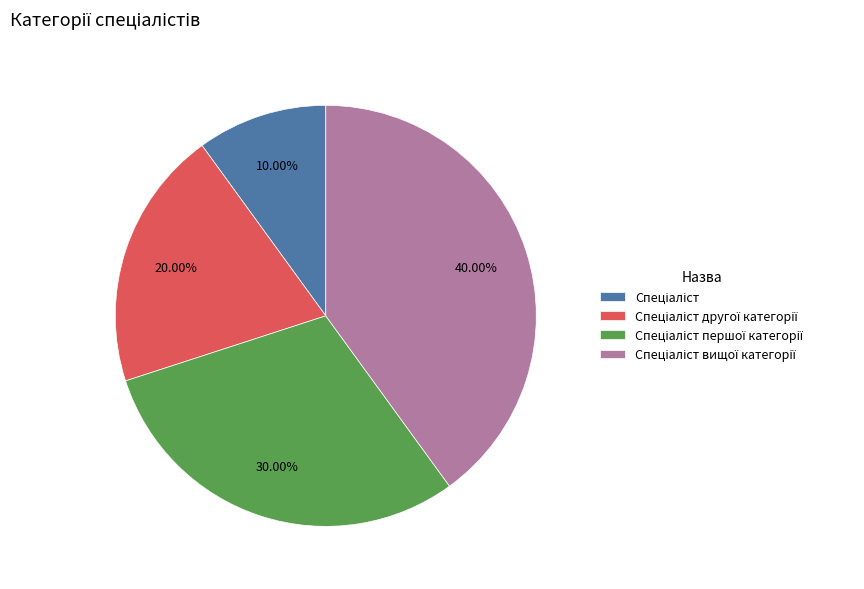

To the nearest percent, what is the difference between the Спеціаліст and Спеціаліст першої категорії slice percentages?

20%